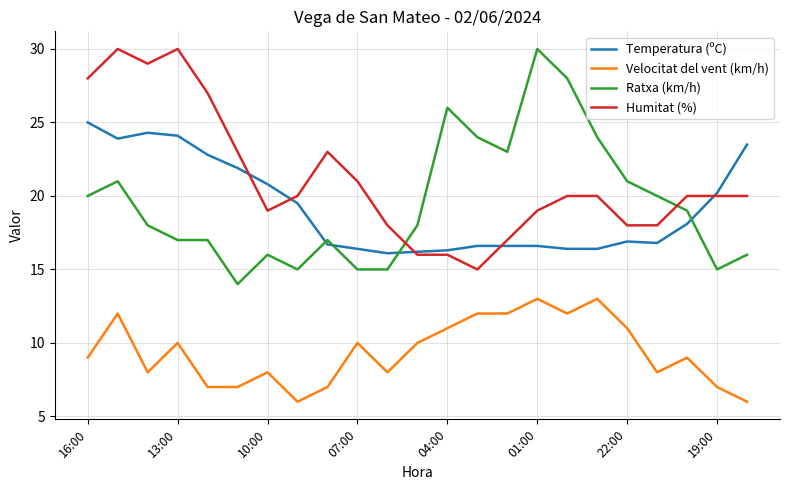

What is the minimum value shown in the chart?

6.0